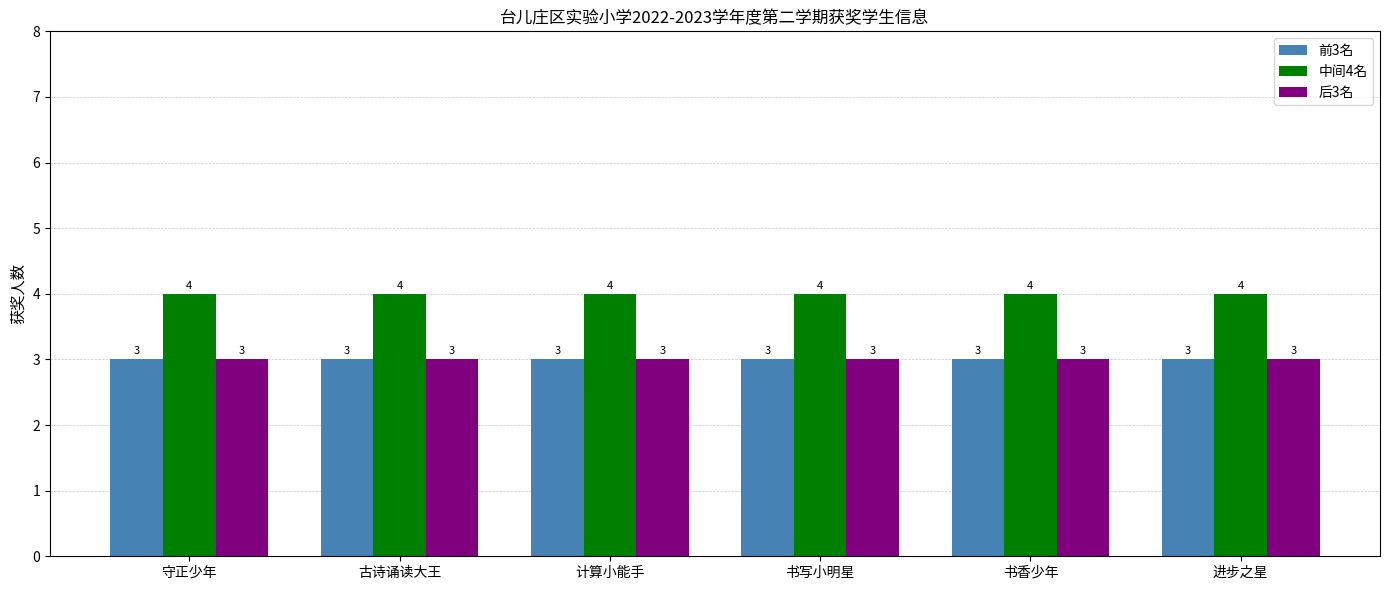

Reading left to right, extract all data points from this chart.

前3名: 3	3	3	3	3	3
中间4名: 4	4	4	4	4	4
后3名: 3	3	3	3	3	3